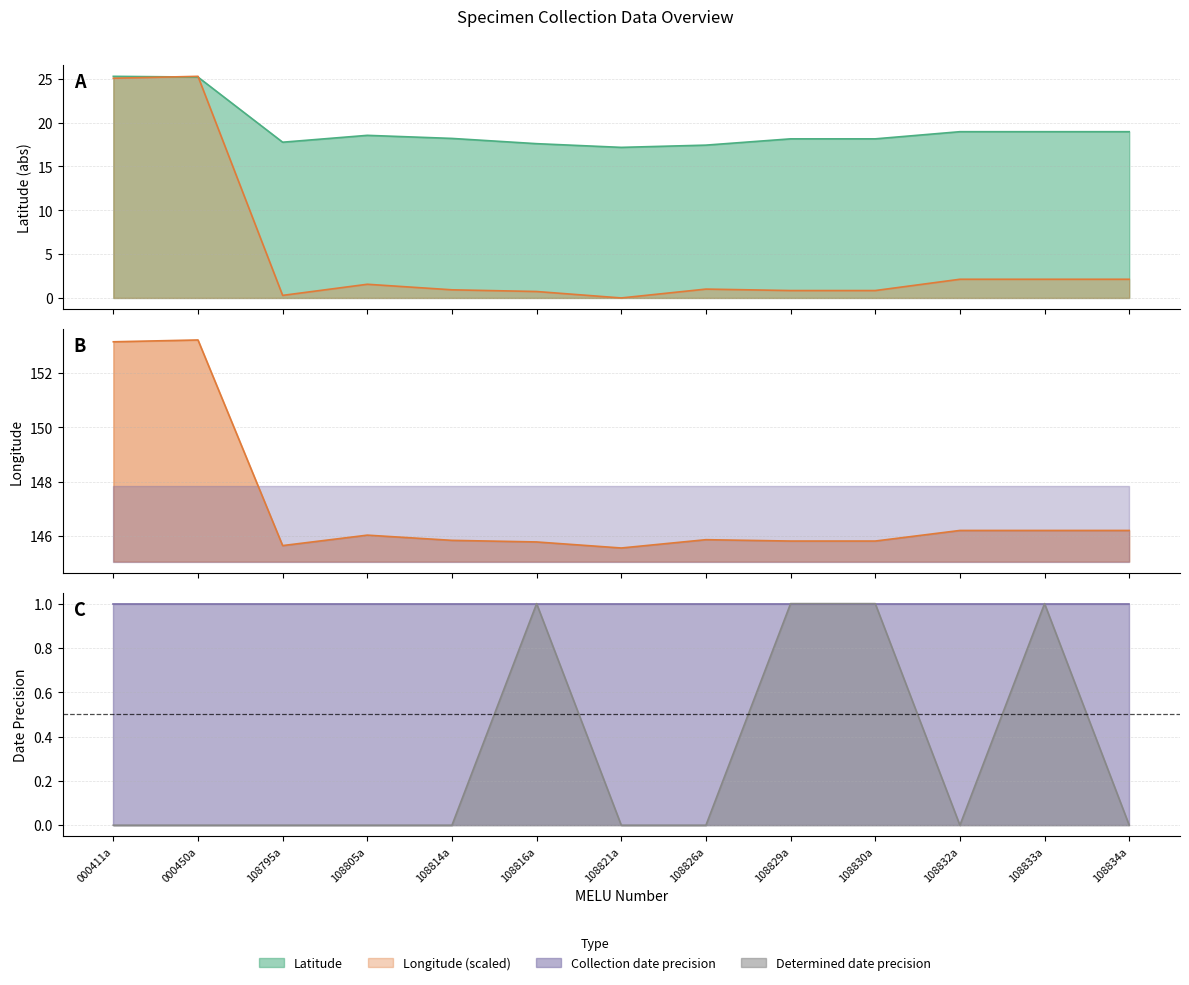

What is the difference between the Latitude values at 108821a and 108814a?

1.0